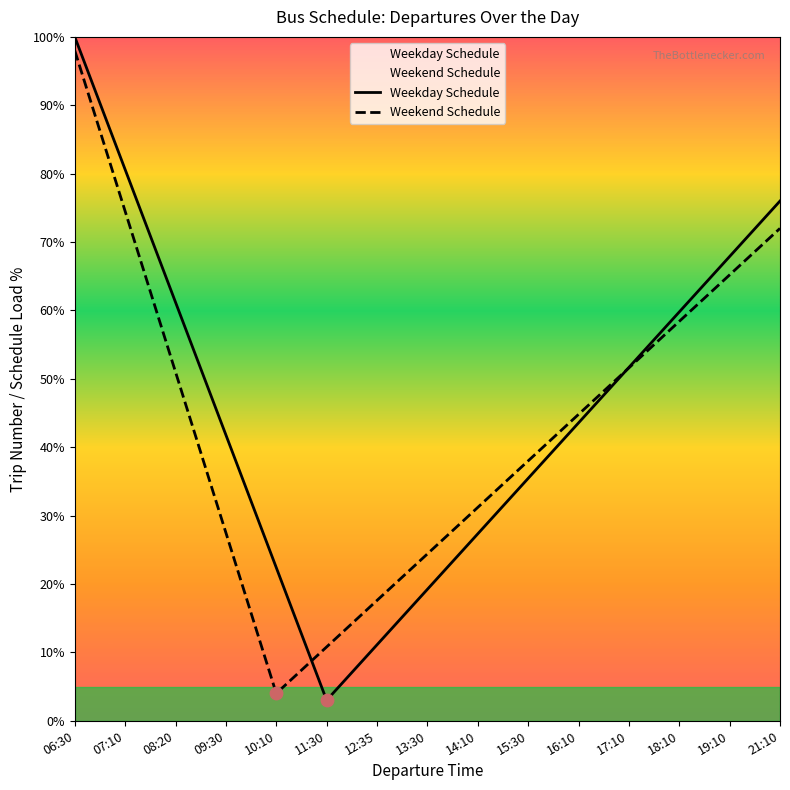

Which series has the largest total across all categories?

Weekday Schedule